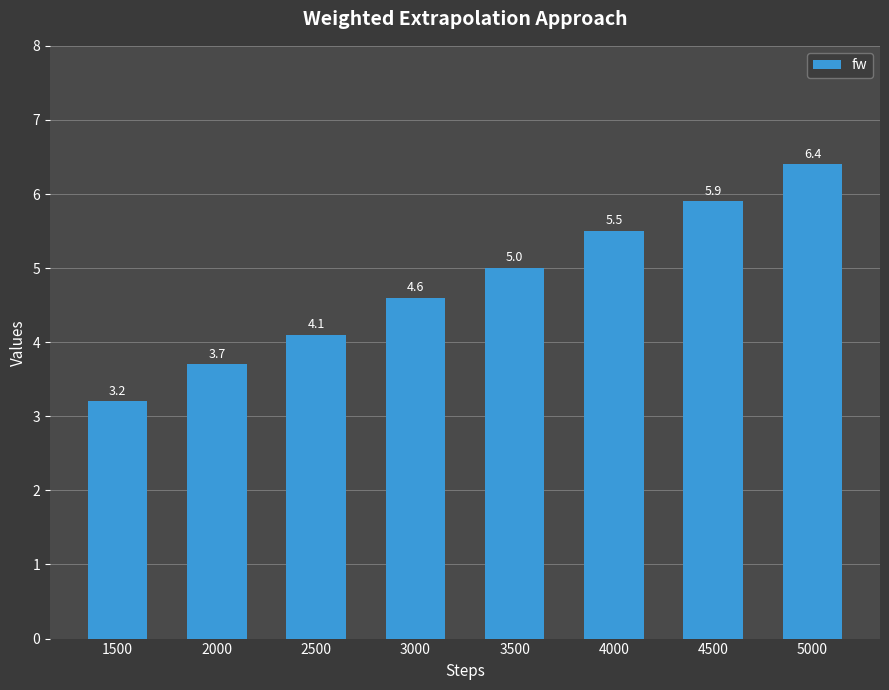

Are the bars grouped side by side (vs. stacked)?

No